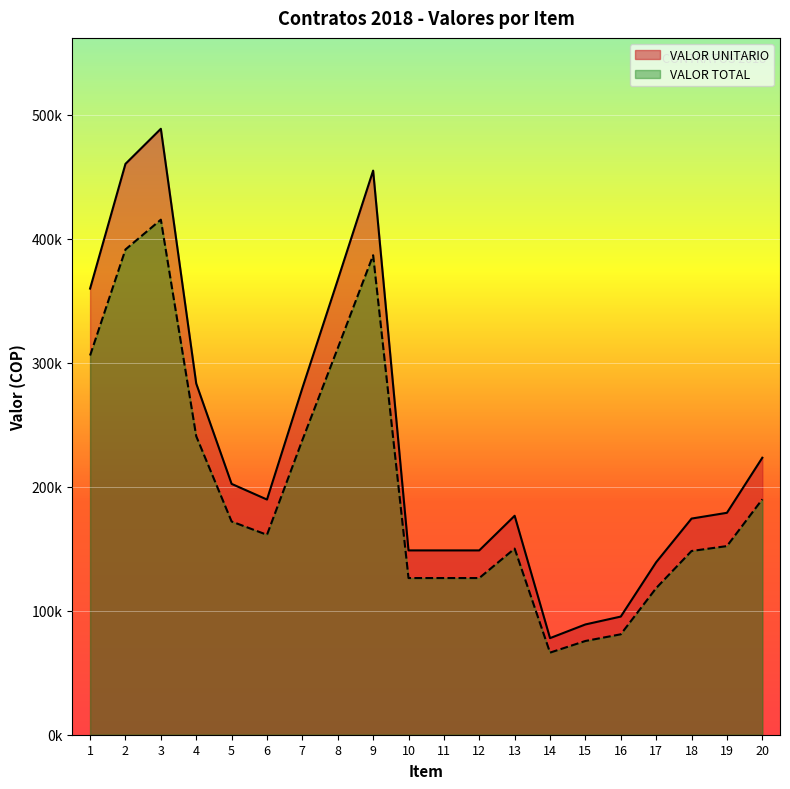

What are all the series names shown in the legend?

VALOR UNITARIO, VALOR TOTAL